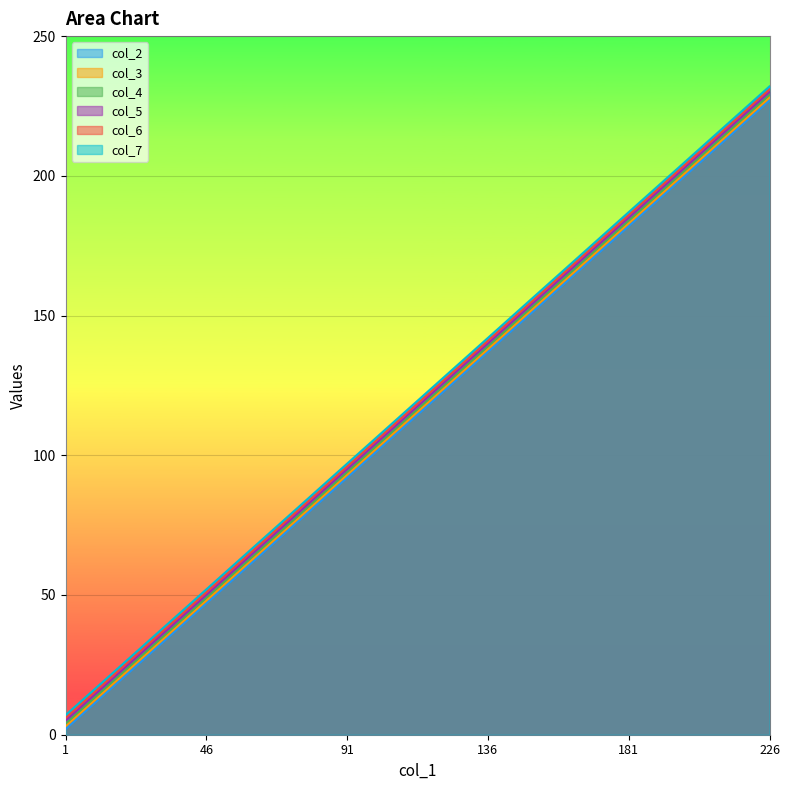

Reading right to left, extract all data points from this chart.

col_2: 227	212	197	182	167	152	137	122	107	92	77	62	47	32	17	2
col_3: 228	213	198	183	168	153	138	123	108	93	78	63	48	33	18	3
col_4: 229	214	199	184	169	154	139	124	109	94	79	64	49	34	19	4
col_5: 230	215	200	185	170	155	140	125	110	95	80	65	50	35	20	5
col_6: 231	216	201	186	171	156	141	126	111	96	81	66	51	36	21	6
col_7: 232	217	202	187	172	157	142	127	112	97	82	67	52	37	22	7